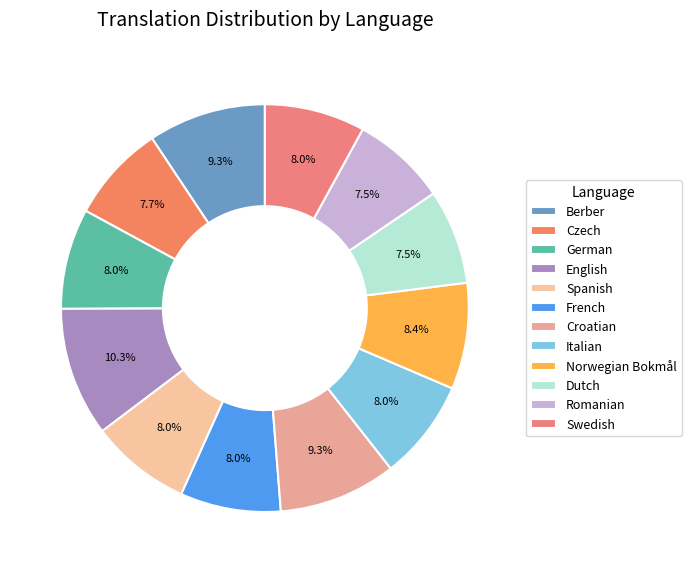

How many segments does this pie chart have?

12